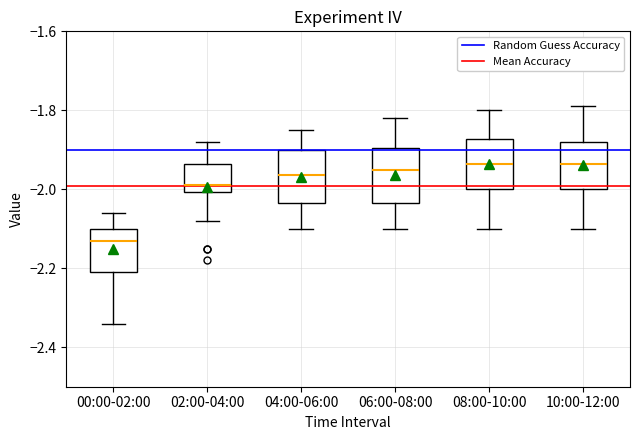

Reading left to right, transcribe this box plot: for each box, give where its median line is, the range the box spans, and where its two whiskers end, as read against the y-axis. The values are not printed on the chart, so give them approximately, as read against the axis.

00:00-02:00: median -2.12, box -2.20 to -2.10, whiskers -2.34 to -2.06
02:00-04:00: median -1.98, box -2.00 to -1.94, whiskers -2.08 to -1.88
04:00-06:00: median -1.96, box -2.04 to -1.90, whiskers -2.10 to -1.84
06:00-08:00: median -1.94, box -2.04 to -1.90, whiskers -2.10 to -1.82
08:00-10:00: median -1.94, box -2.00 to -1.88, whiskers -2.10 to -1.80
10:00-12:00: median -1.94, box -2.00 to -1.88, whiskers -2.10 to -1.78